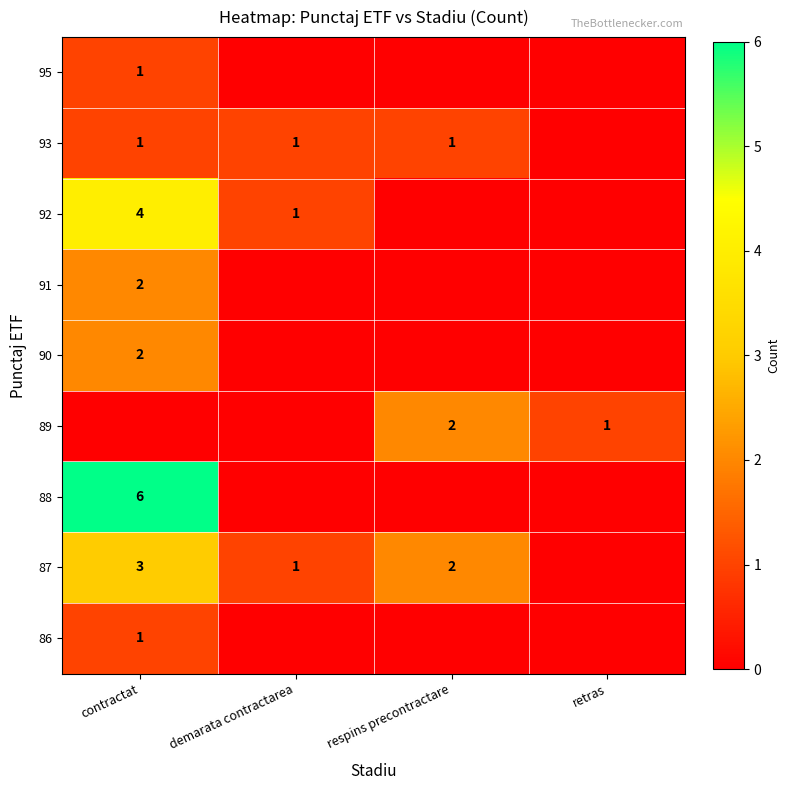

True or false: 89 has a value of 1 at retras.

True